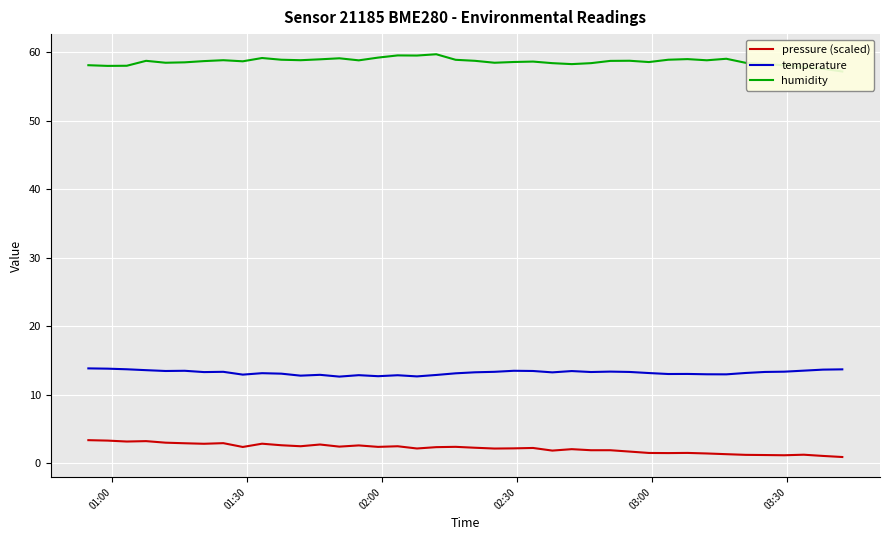

What is the difference between the maximum and minimum values in the temperature series?

1.2